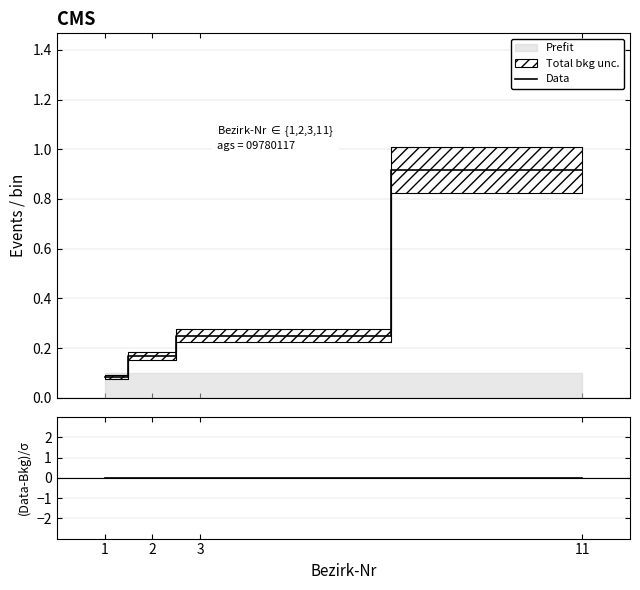

Count the Data values in the range 0 to 1.

4